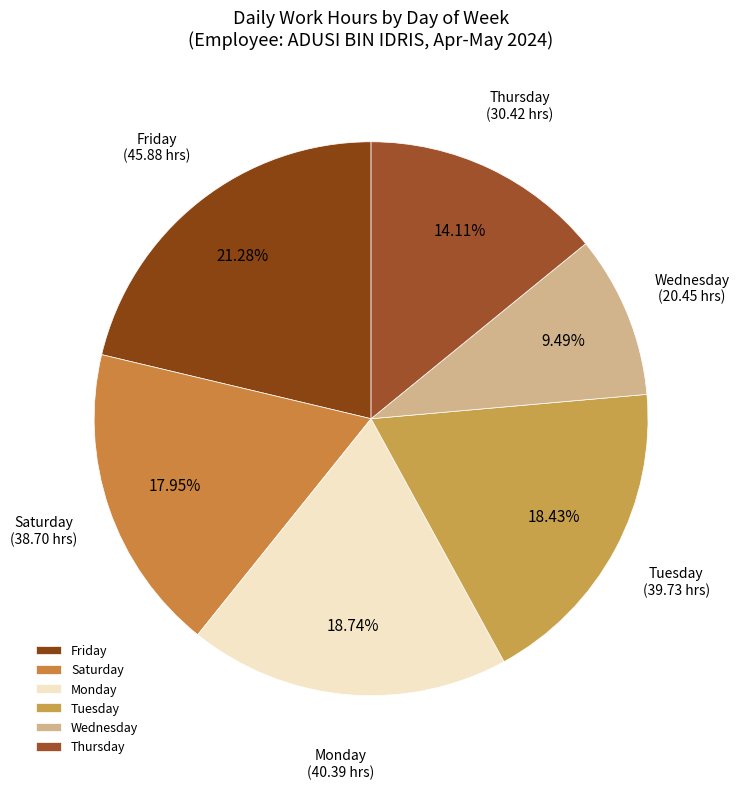

Is the sum of Monday and Wednesday greater than half?

No